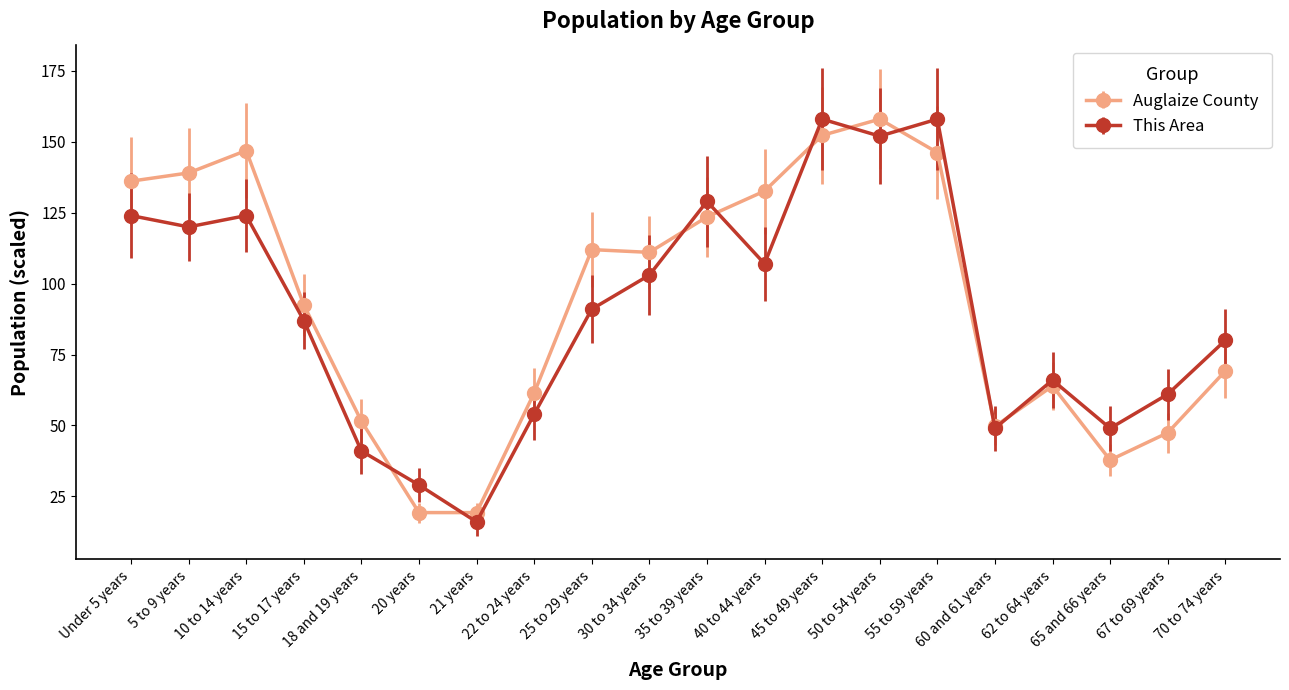

At how many categories does at least one series exceed 77?

12